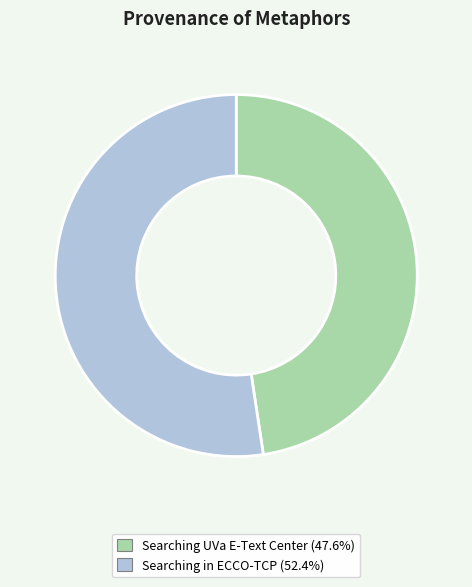

How many slices are in this pie chart?

2